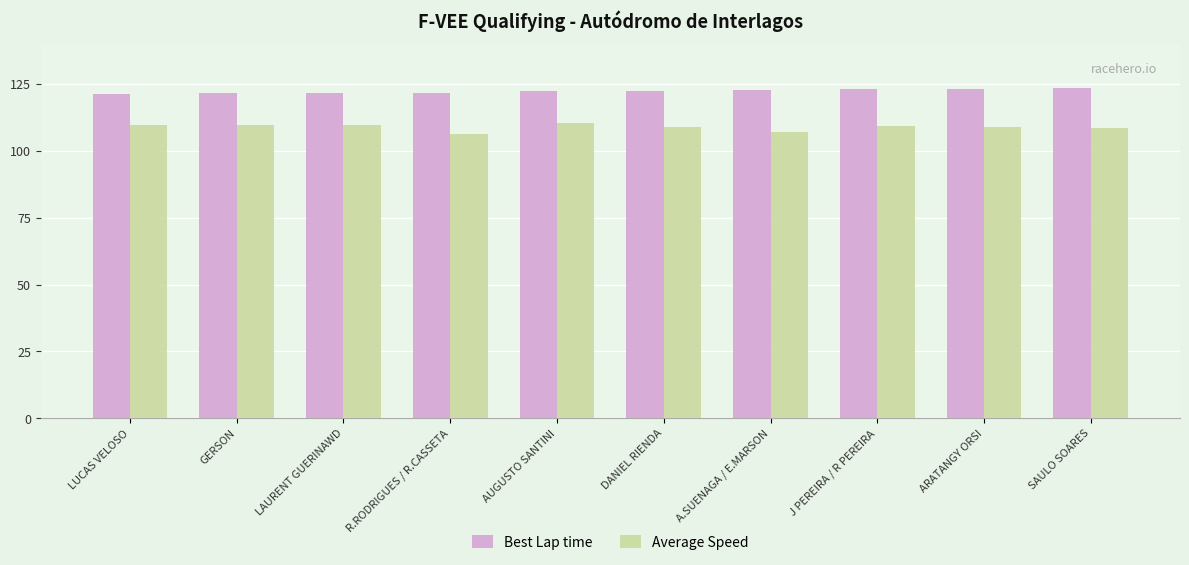

What are all the series names shown in the legend?

Best Lap time, Average Speed